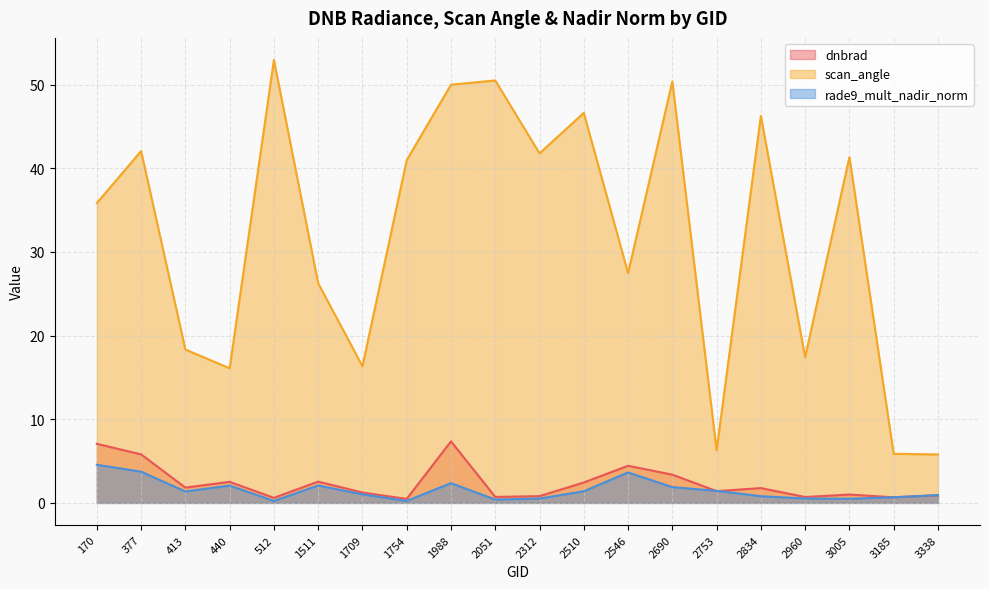

True or false: rade9_mult_nadir_norm has more than 2 interior local peaks.

True